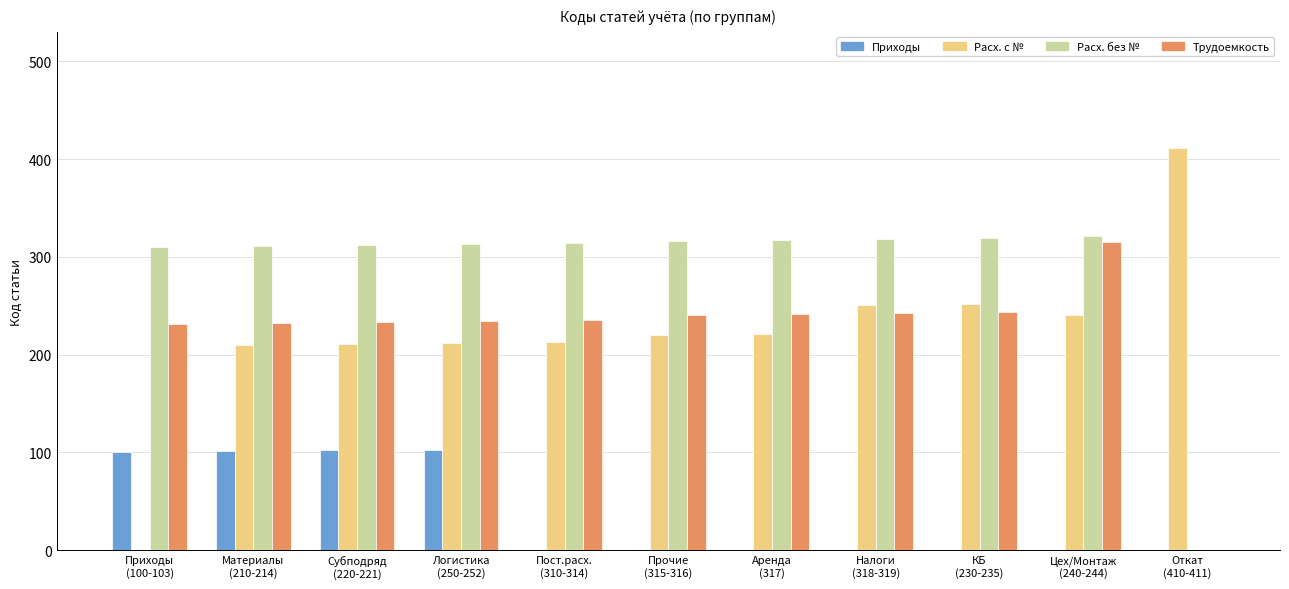

What is the maximum value shown in the chart?

411